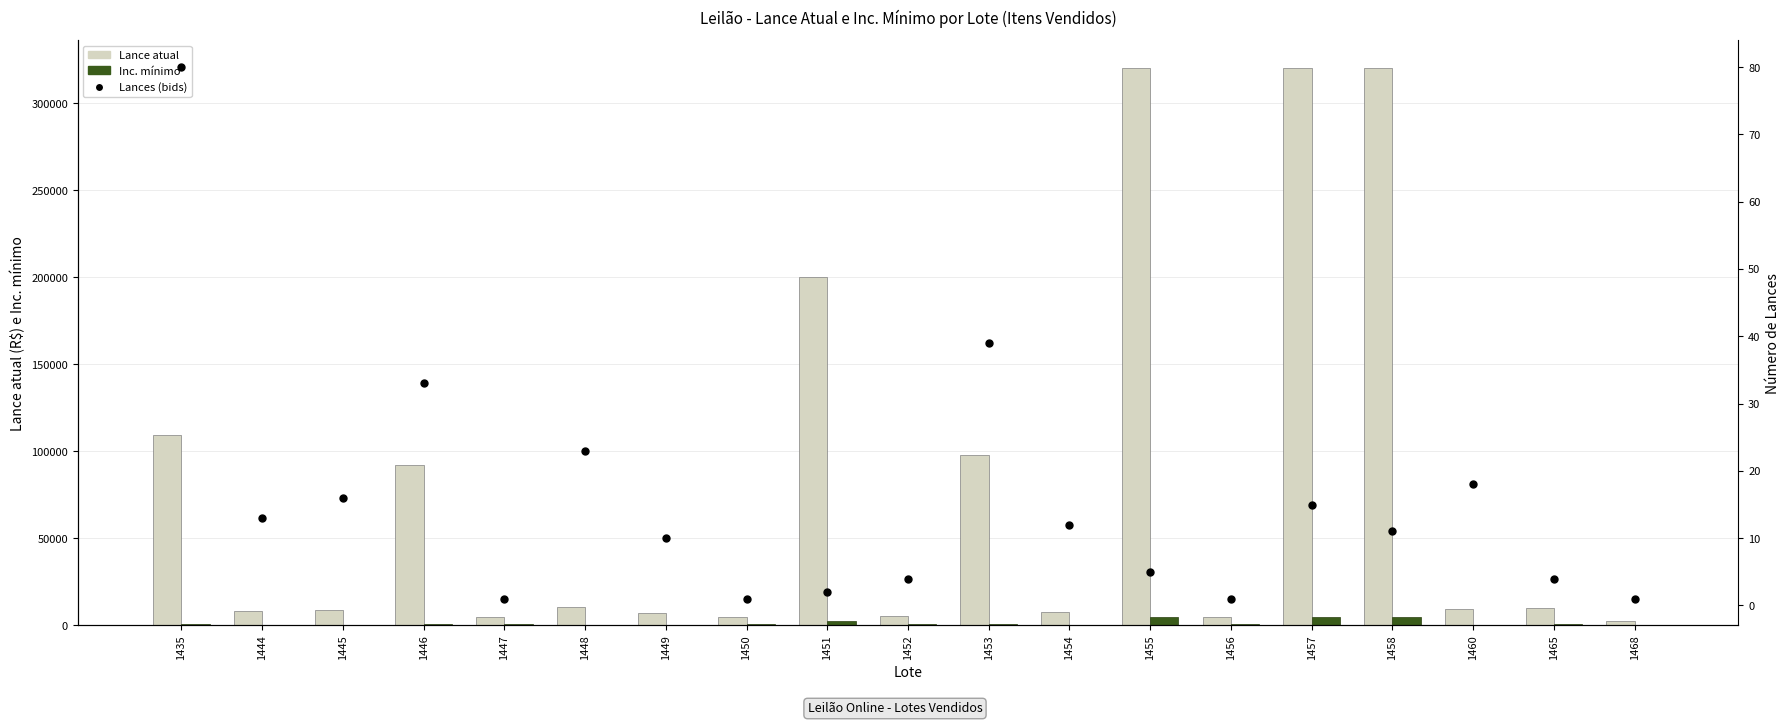

What is the total value across all series at 1455?

325005